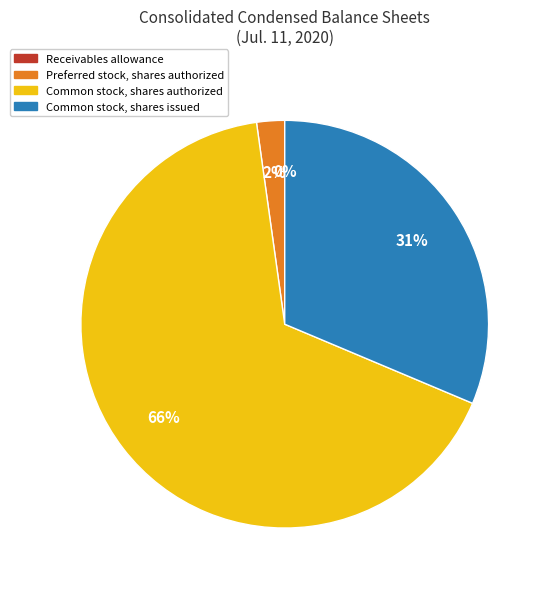

Which category has the biggest portion of the pie?

Common stock, shares authorized